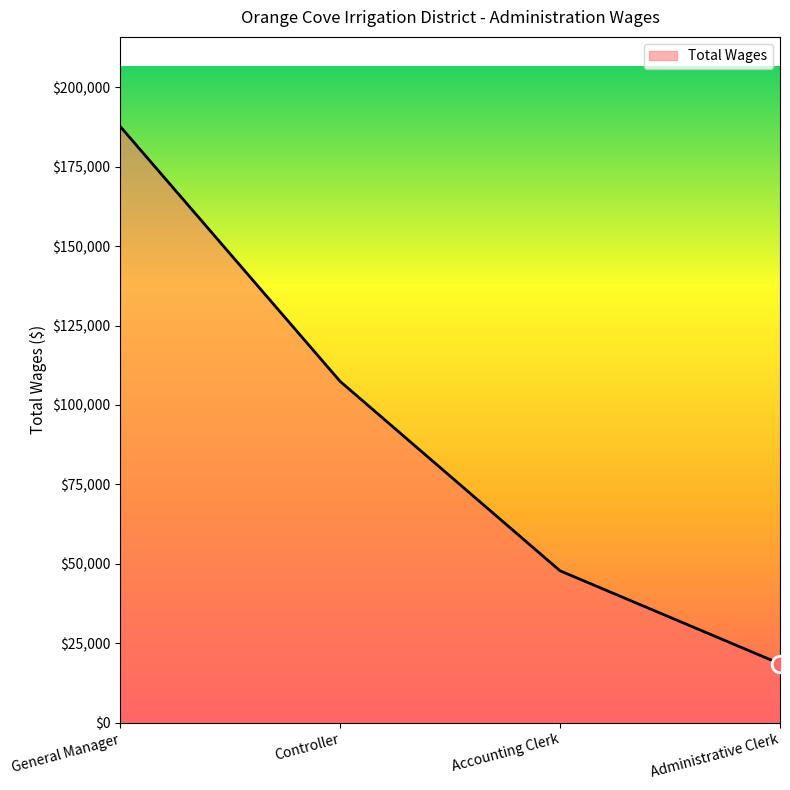

True or false: there are more than 0 points higher than both neighbors.

False